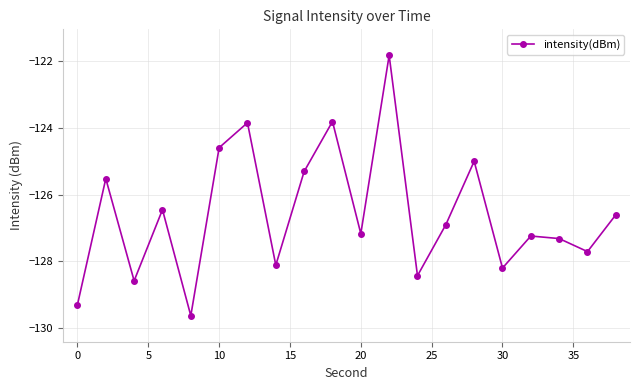

What is the difference between the maximum and minimum values?

7.8